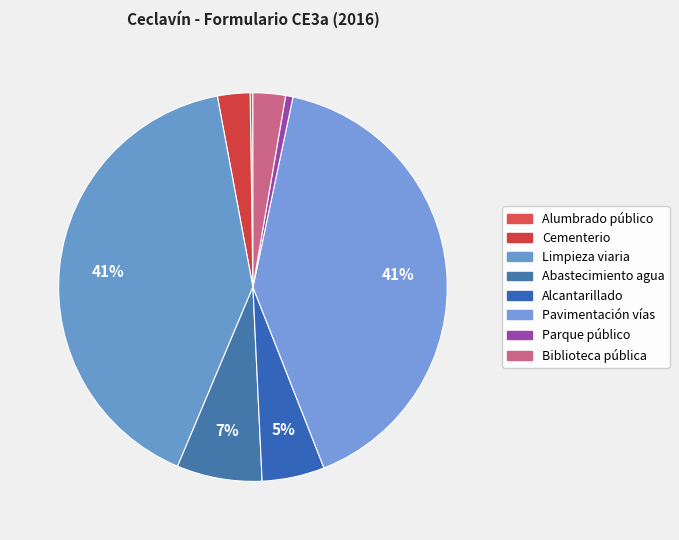

Count the number of slices in the pie.

8